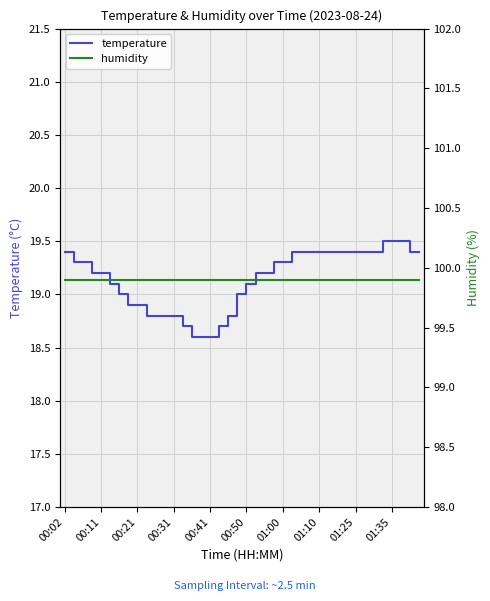

Which category has the lowest value in the temperature series?

14